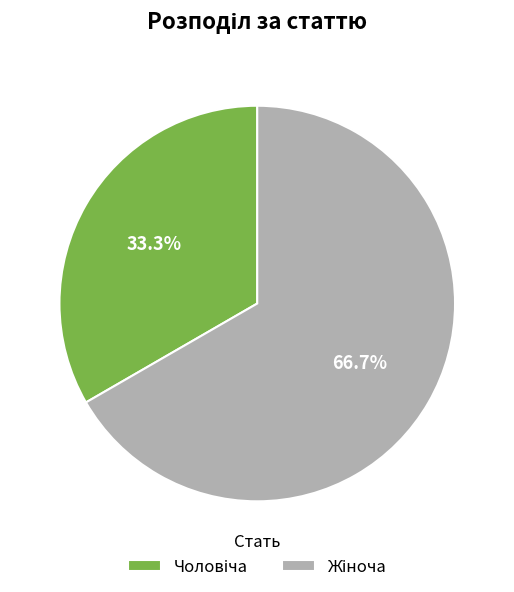

Is there any slice that represents more than half of the pie?

Yes